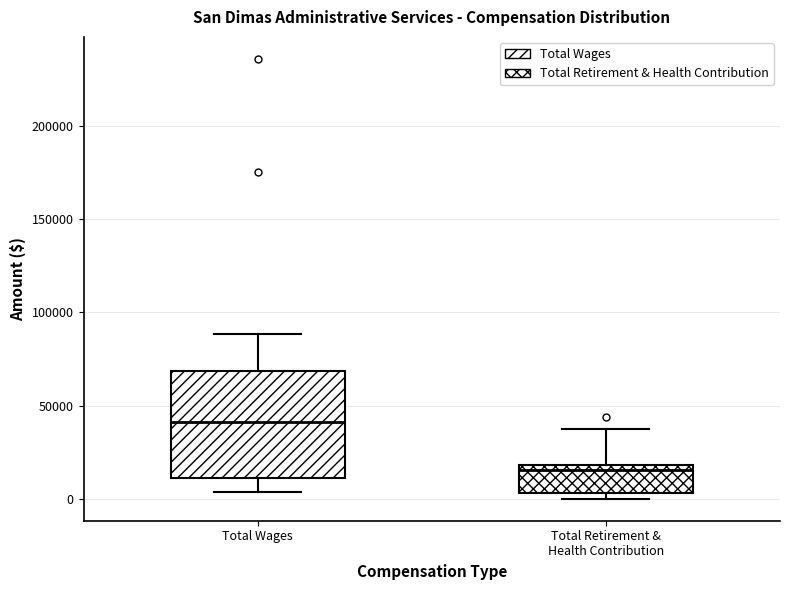

Which box's median line is the highest?

Total Wages